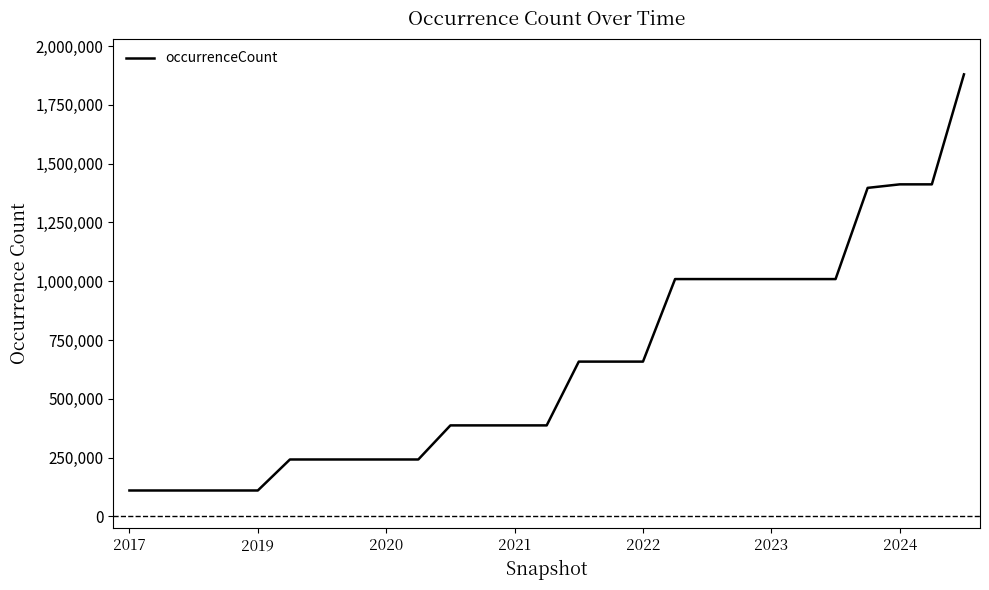

What is the difference between the maximum and minimum values?

1769088